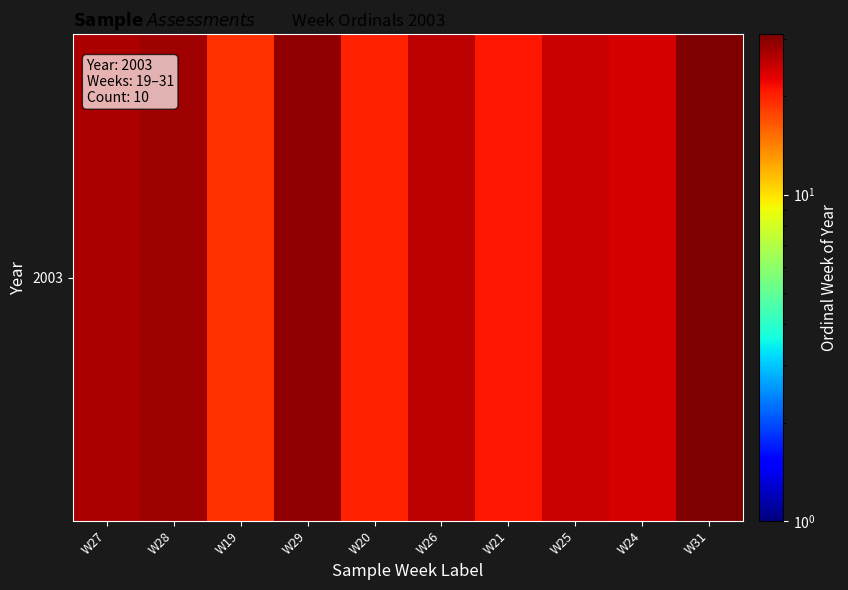

How many data points are less than 26?

5